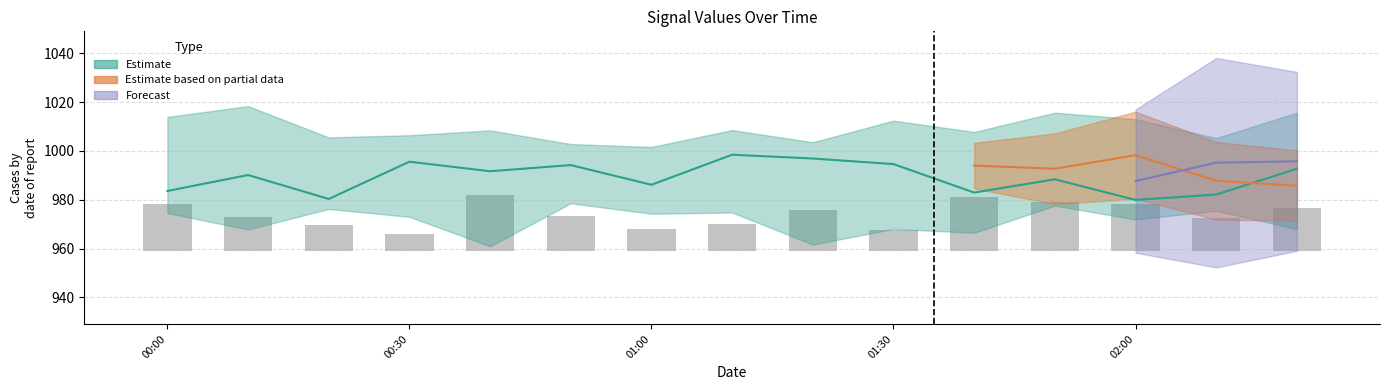

At which label is the value closest to 14?

00:30